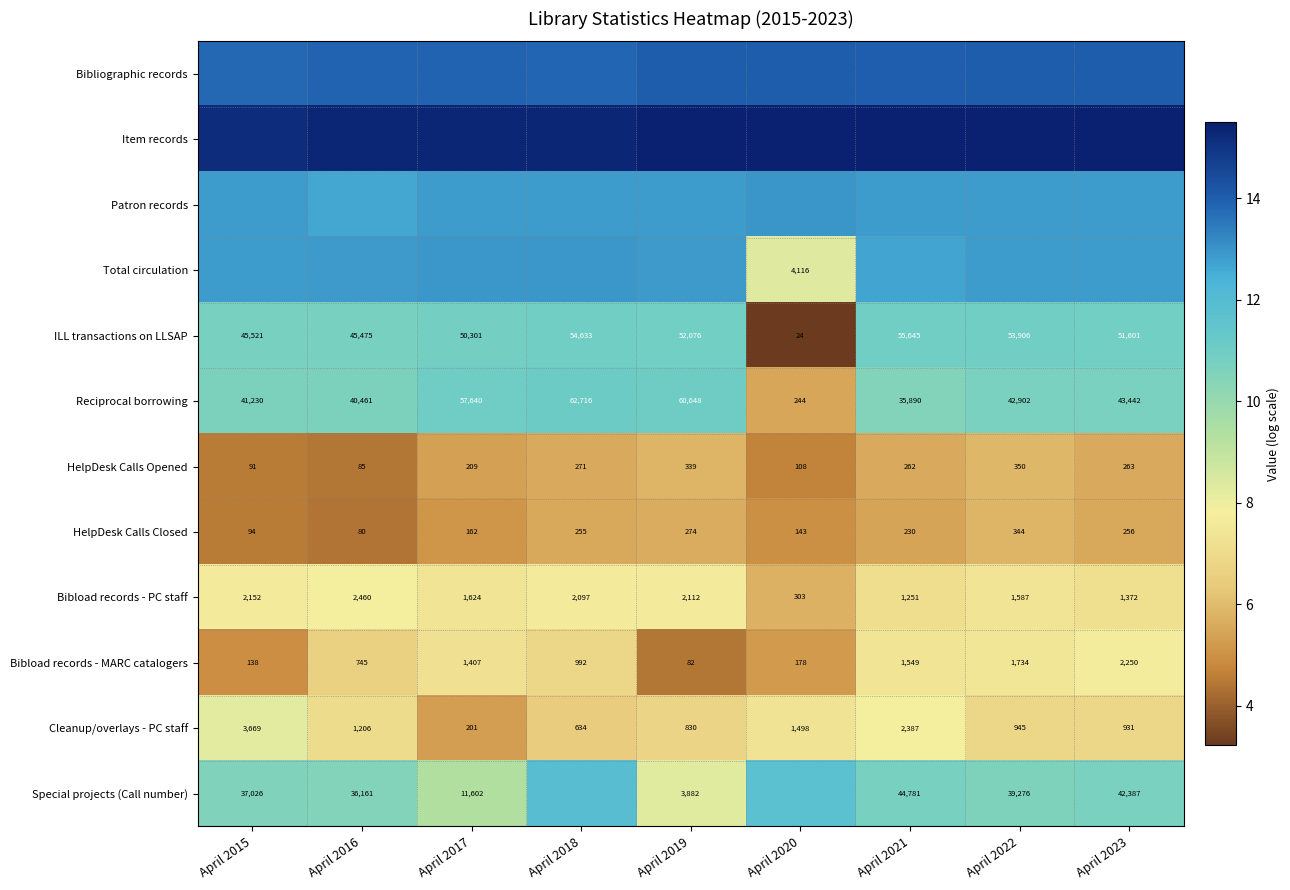

Is the value of Reciprocal borrowing at April 2016 greater than the value of Special projects (Call number) at April 2023?

No